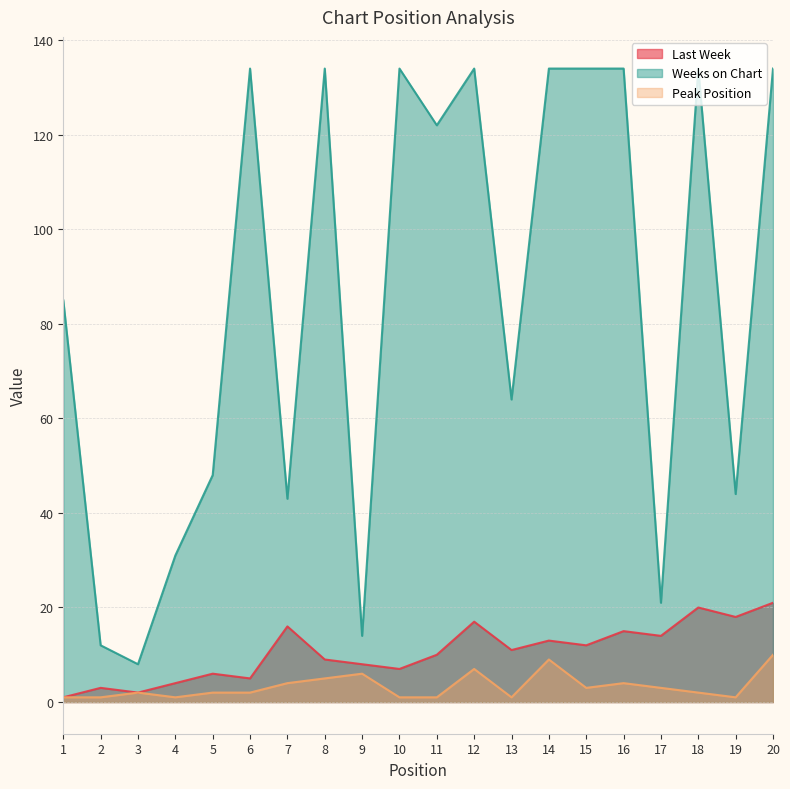

True or false: Weeks on Chart and Peak Position cross at least once.

False